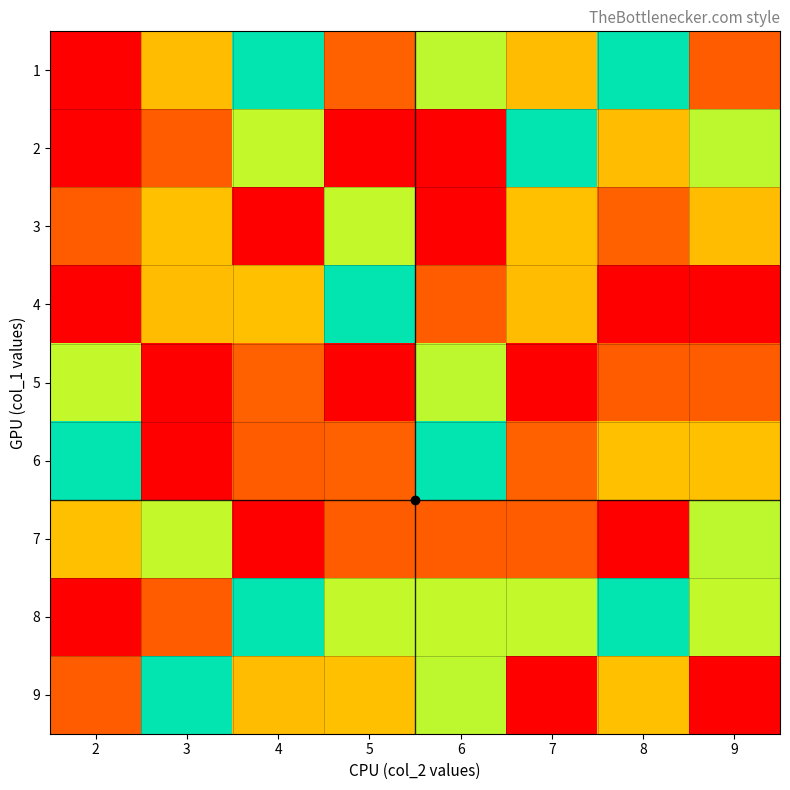

Reading left to right, list all the values displayed in this chart.

1: 2=9	3=7	4=5	5=2	6=4	7=7	8=5	9=8
2: 2=1	3=8	4=6	5=1	6=1	7=5	8=7	9=4
3: 2=8	3=3	4=9	5=6	6=9	7=3	8=2	9=7
4: 2=9	3=7	4=3	5=5	6=8	7=7	8=9	9=1
5: 2=6	3=1	4=2	5=1	6=4	7=9	8=8	9=8
6: 2=5	3=9	4=8	5=2	6=5	7=2	8=3	9=3
7: 2=3	3=6	4=9	5=8	6=8	7=8	8=1	9=4
8: 2=9	3=8	4=5	5=6	6=6	7=6	8=5	9=6
9: 2=8	3=5	4=7	5=3	6=4	7=1	8=3	9=9